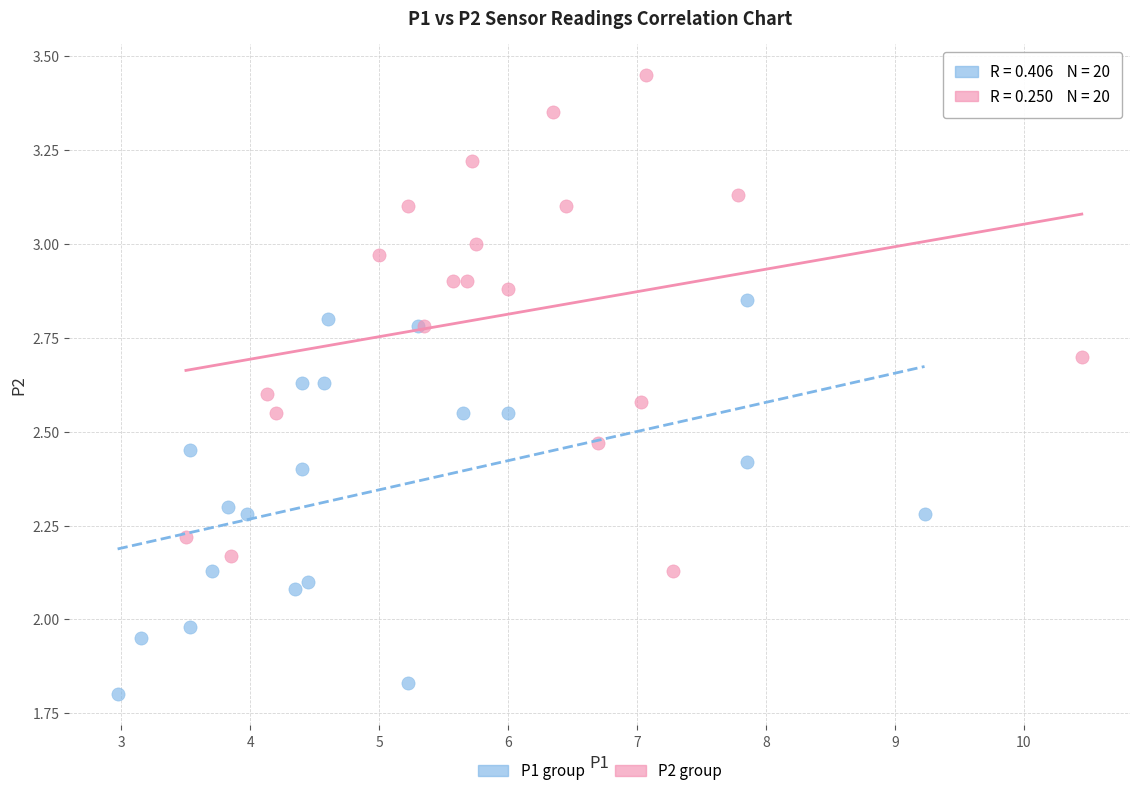

Which series has the largest Y range (max minus min)?

P2 group